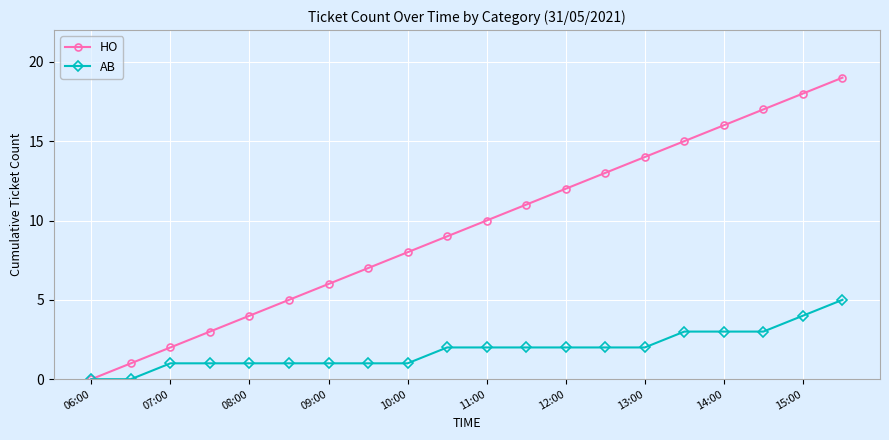

What is the average value of the HO series?

10